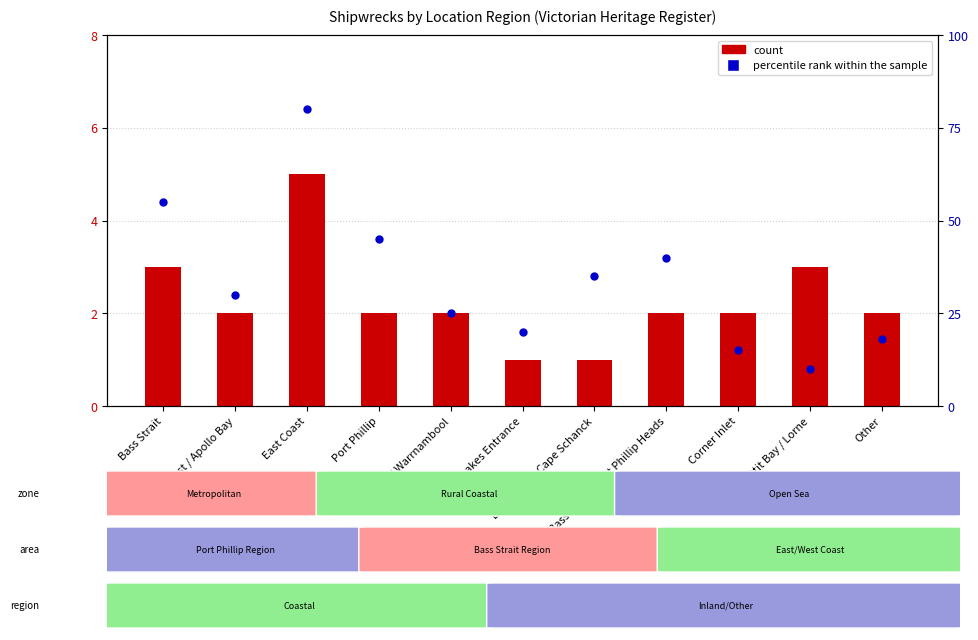

Which series has the largest total across all categories?

percentile rank within the sample